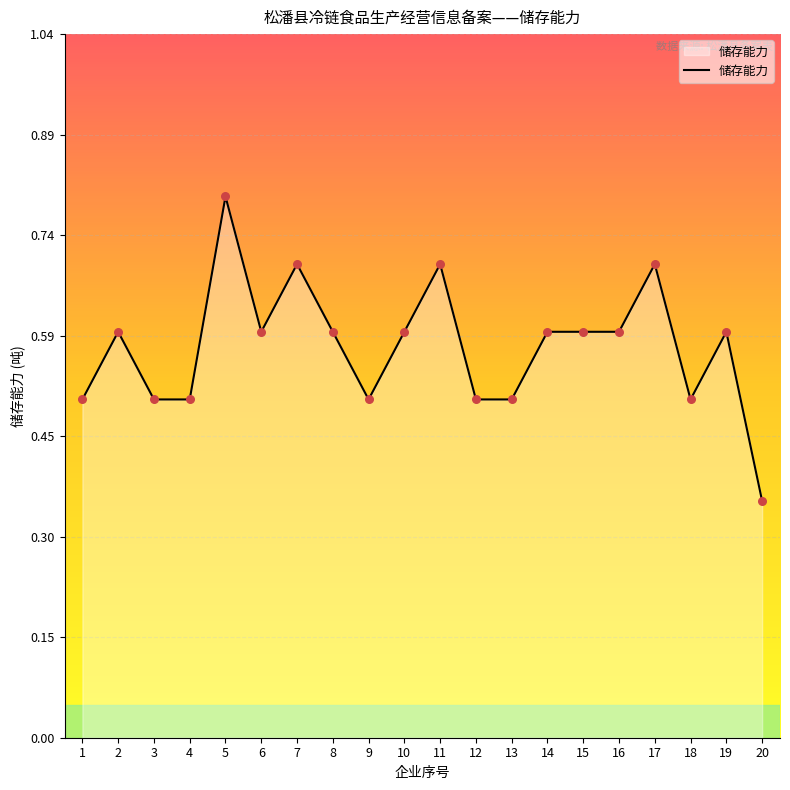

Which has a higher value, 16 or 12?

16